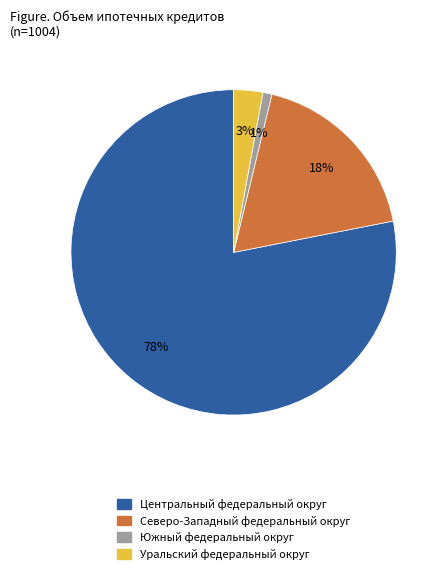

True or false: Центральный федеральный округ accounts for 78% of the total.

True